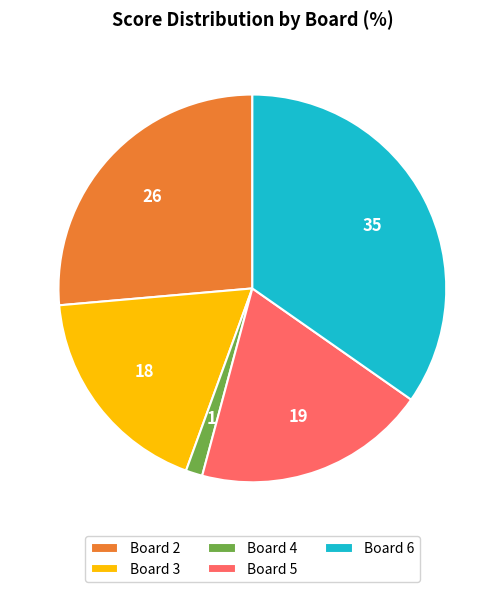

Count the number of slices in the pie.

5